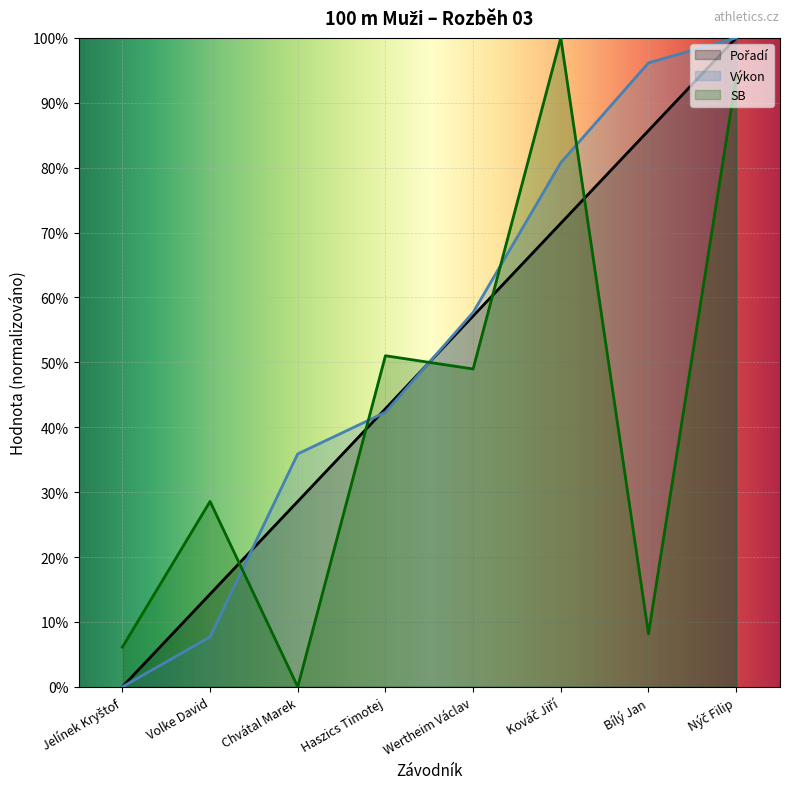

In SB, how many points are higher than both neighbors (excluding endpoints)?

3